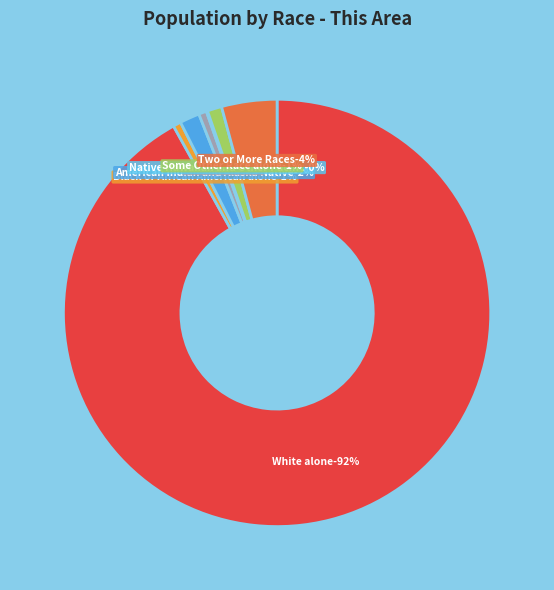

Rank the categories by value from lowest to highest.

Native Hawaiian and Other Pacific, Black or African American alone, Asian alone, Some Other Race alone, American Indian and Alaska Native, Two or More Races, White alone